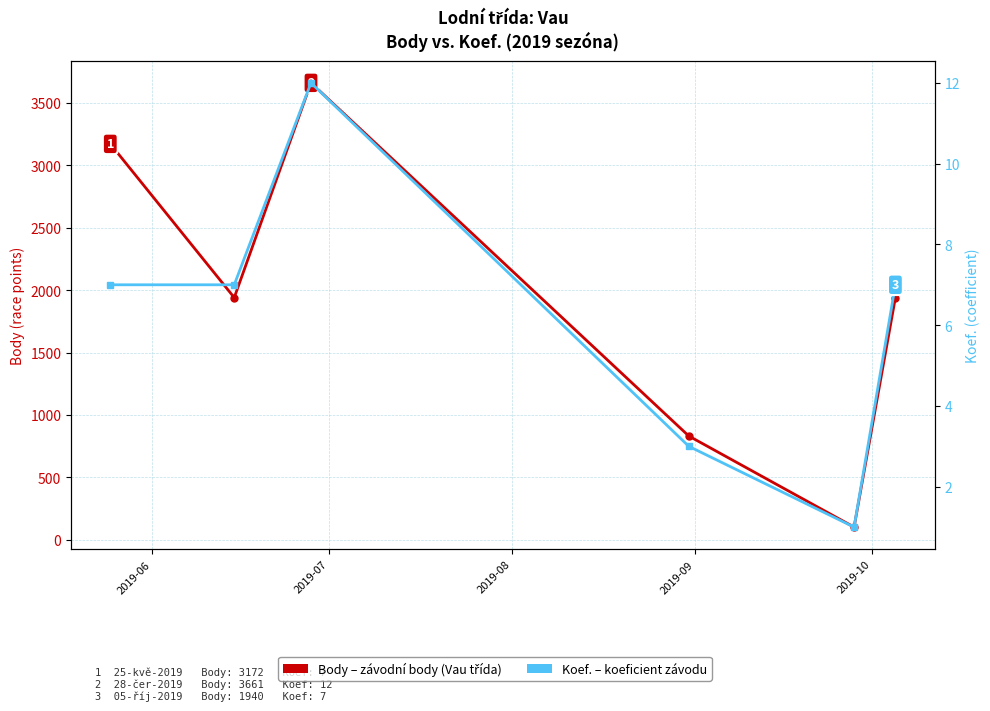

What is the maximum value shown in the chart?

3661